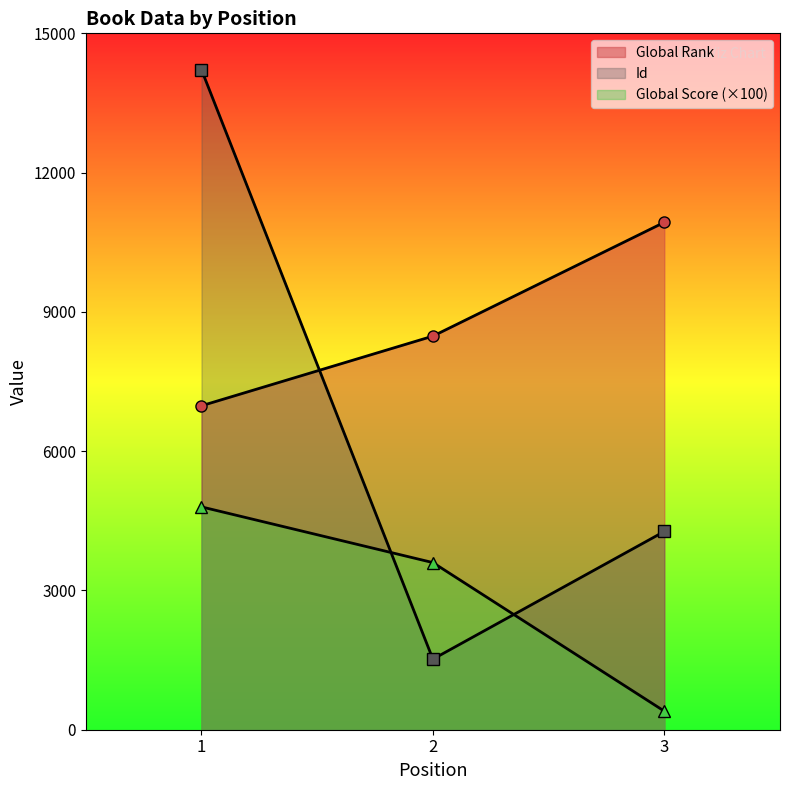

Reading left to right, transcribe all the data shown in this chart.

Global Rank: 6978	8478	10929
Global Score: 4800	3600	400
Id: 14217	1520	4270